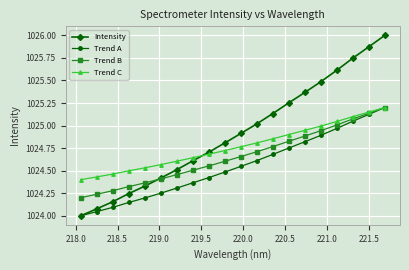

How many intersections are there between Trend C and Intensity?

1